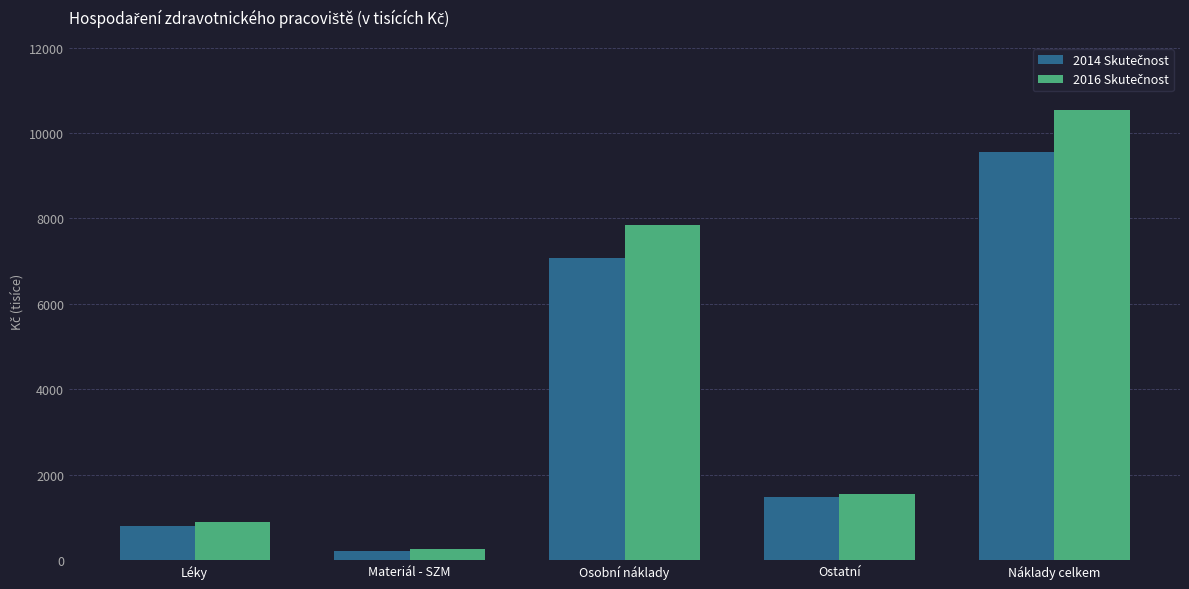

What is the spread (max minus min) of values at Ostatní?

68.6